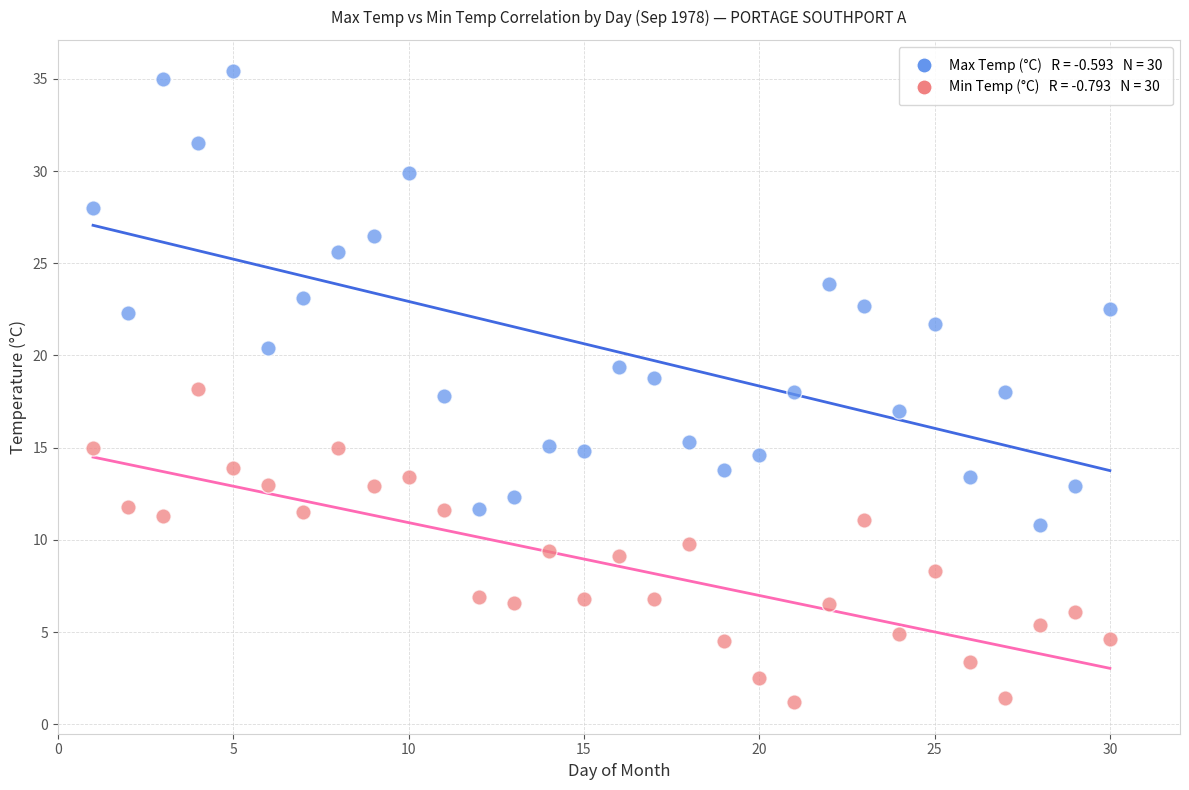

Across all data points, what is the range of Y values (max minus min)?

34.2